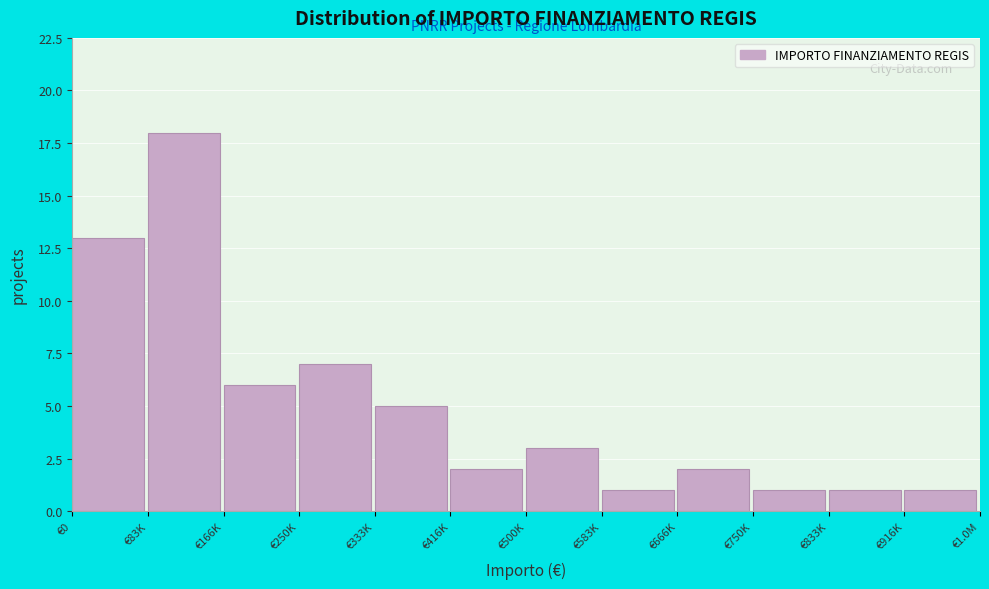

Reading left to right, list all the values displayed in this chart.

13	18	6	7	5	2	3	1	2	1	1	1